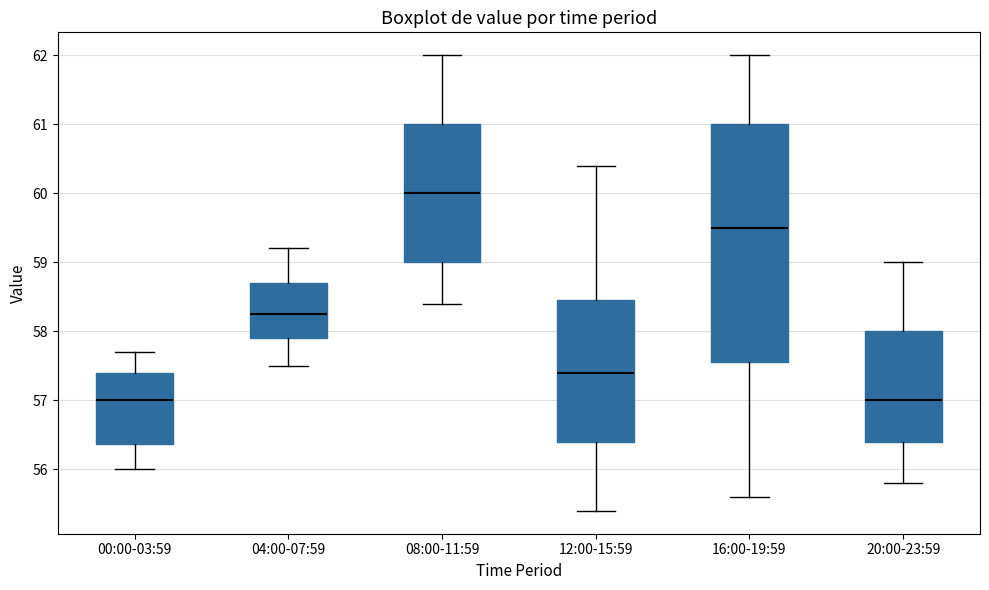

Reading left to right, transcribe this box plot: for each box, give where its median line is, the range the box spans, and where its two whiskers end, as read against the y-axis. The values are not printed on the chart, so give them approximately, as read against the axis.

00:00-03:59: median 57.0, box 56.4 to 57.4, whiskers 56.0 to 57.7
04:00-07:59: median 58.3, box 57.9 to 58.7, whiskers 57.5 to 59.2
08:00-11:59: median 60.0, box 59.0 to 61.0, whiskers 58.4 to 62.0
12:00-15:59: median 57.4, box 56.4 to 58.5, whiskers 55.4 to 60.4
16:00-19:59: median 59.5, box 57.6 to 61.0, whiskers 55.6 to 62.0
20:00-23:59: median 57.0, box 56.4 to 58.0, whiskers 55.8 to 59.0